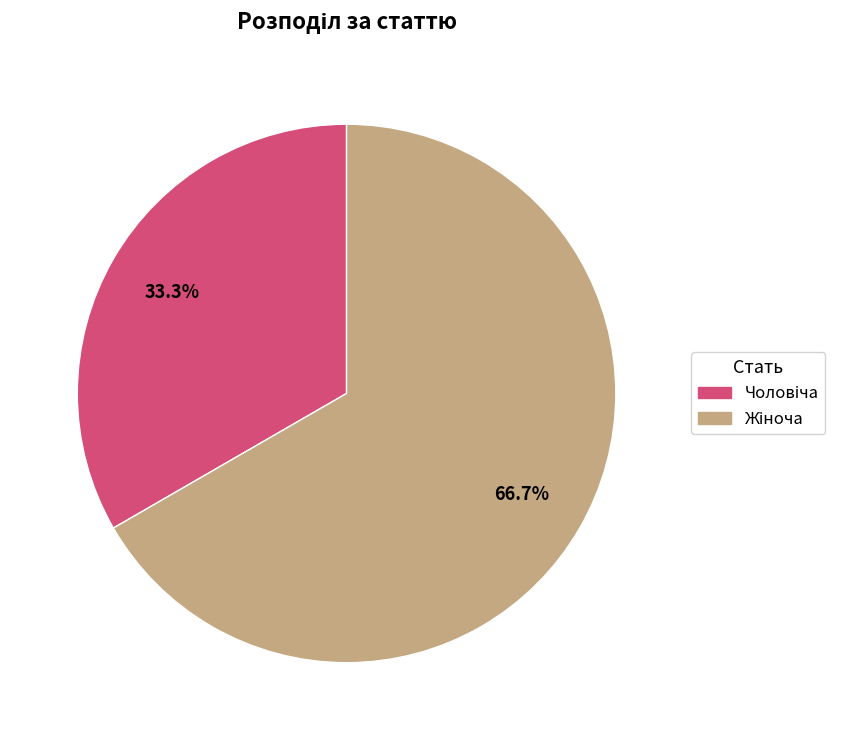

Does any single category account for the majority?

Yes